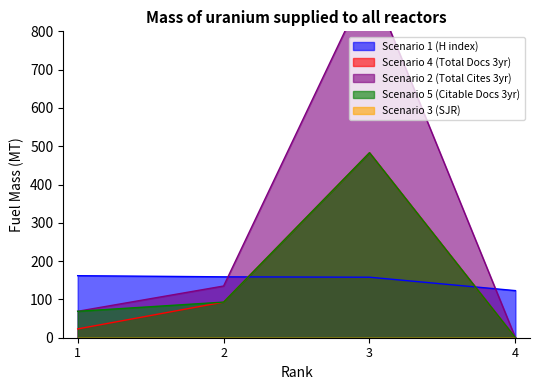

True or false: Scenario 4 (Total Docs 3yr) has more than 1 points higher than both neighbors.

False